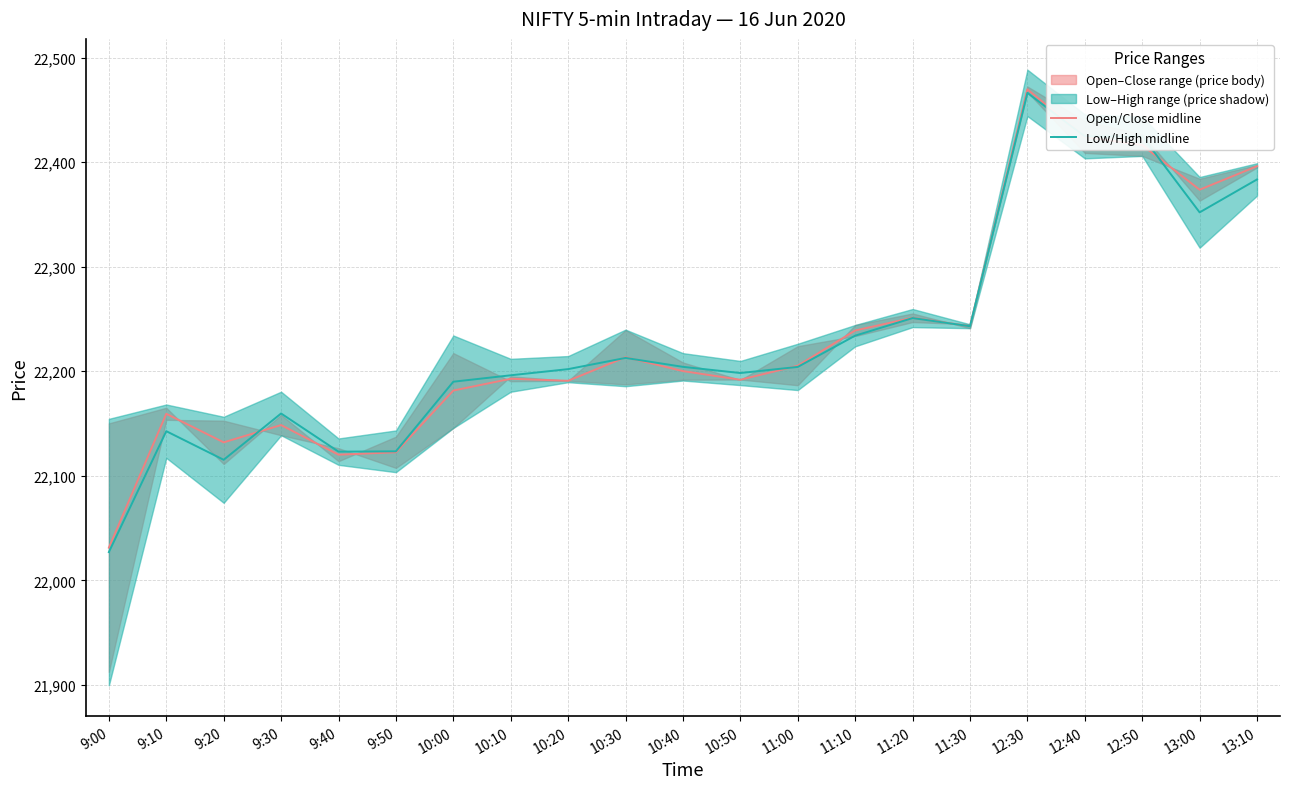

What is the difference between the maximum and minimum values in the Low/High midline series?

439.4